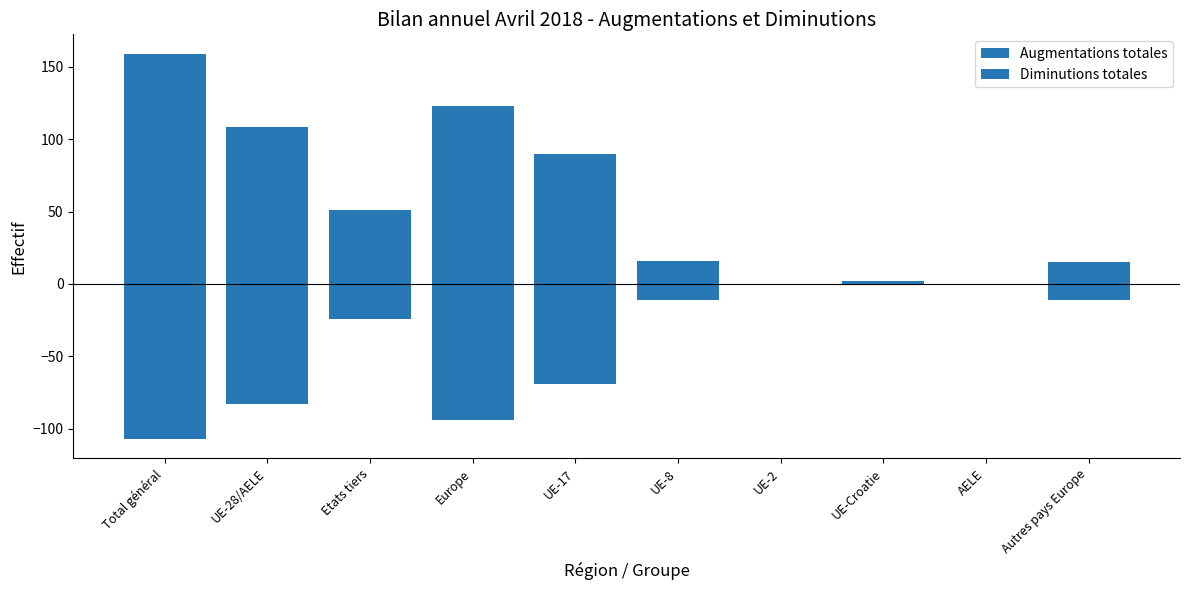

Is it true that Diminutions totales equals -94 at Europe?

True